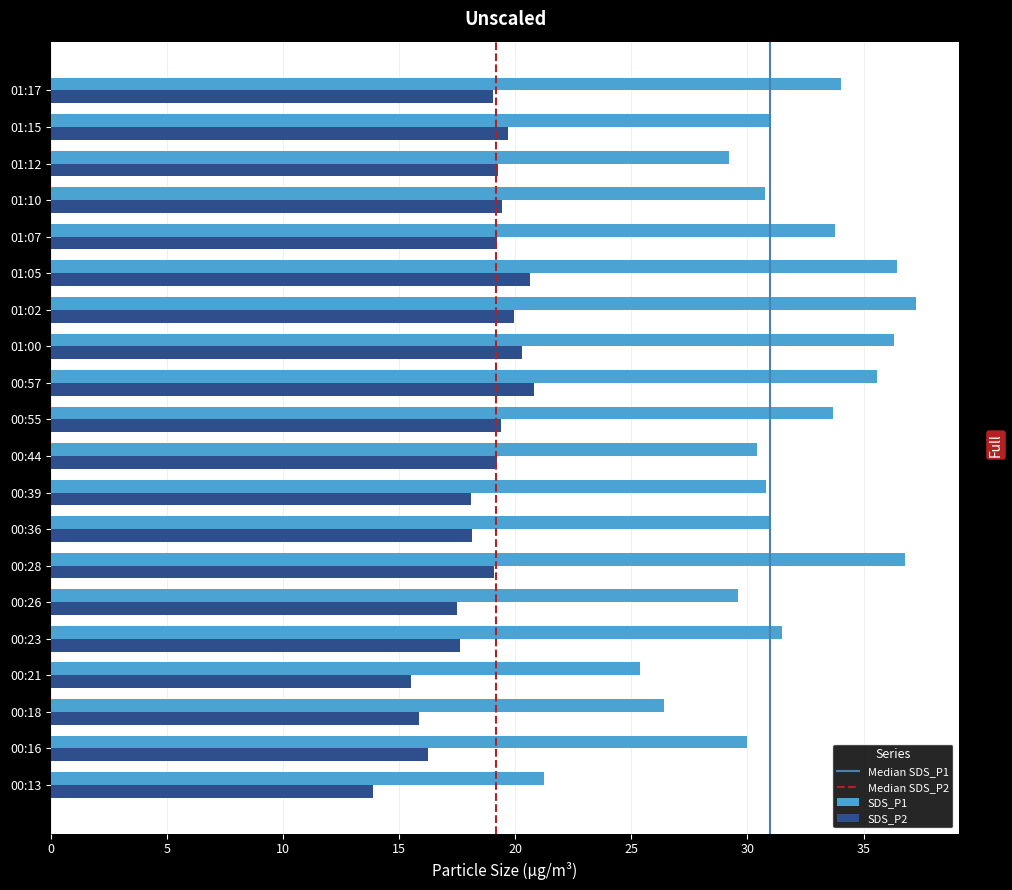

Which series has the largest total across all categories?

SDS_P1